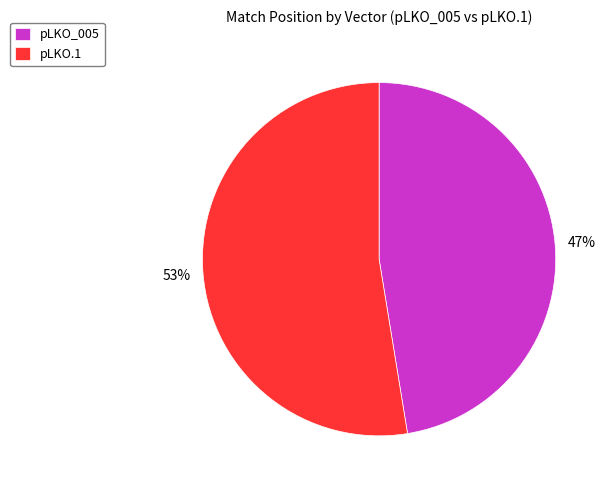

Approximately how many times larger is the value at pLKO_005 compared to pLKO.1?

0.9